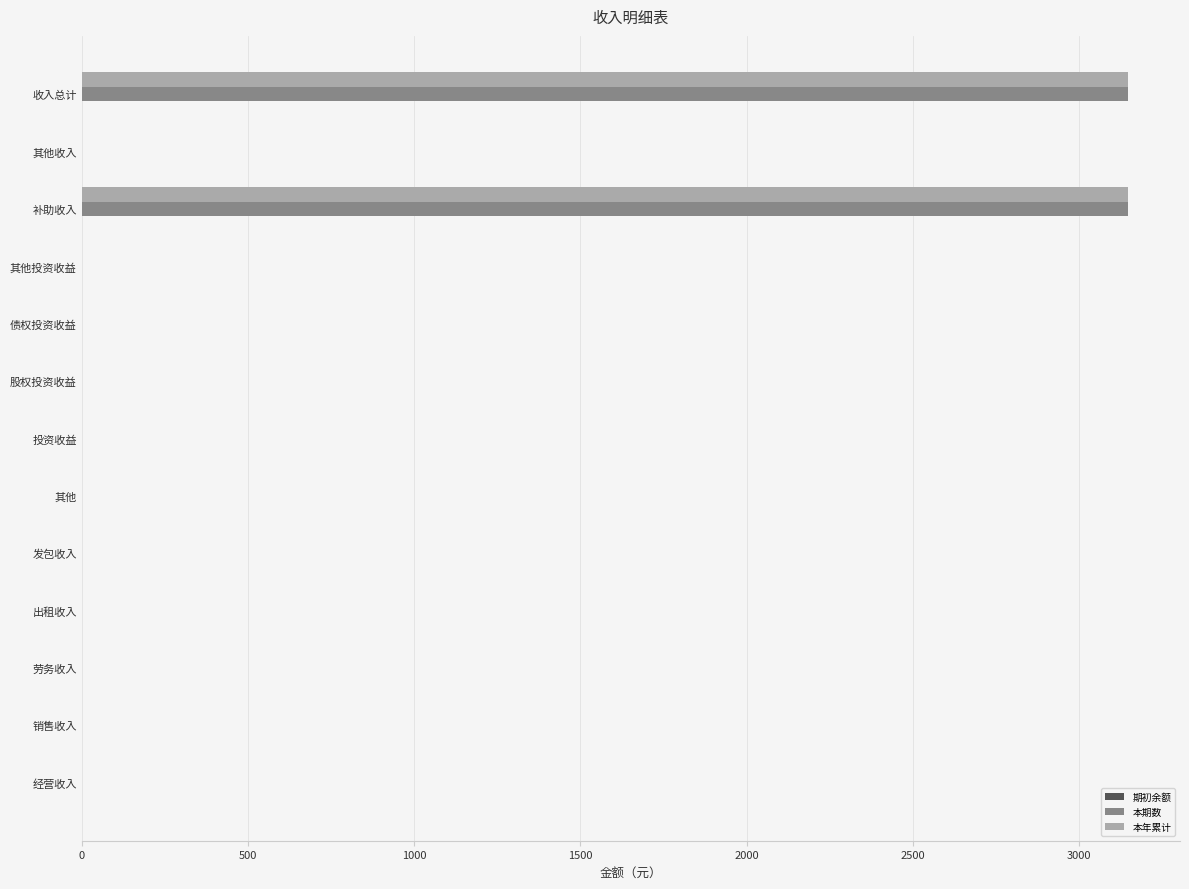

What is the sum of all 本年累计 values?

6293.0